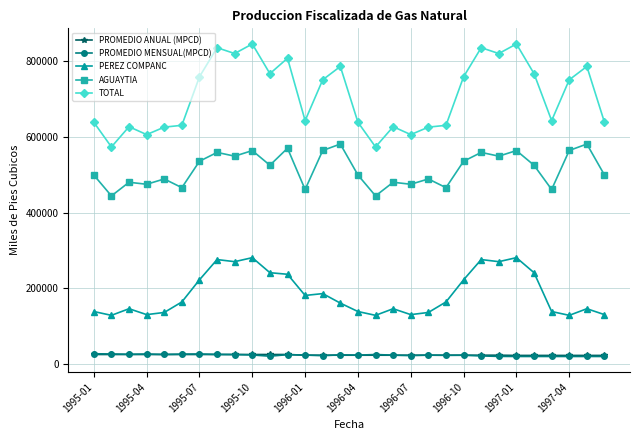

True or false: PROMEDIO ANUAL (MPCD) and PEREZ COMPANC intersect in this chart.

False